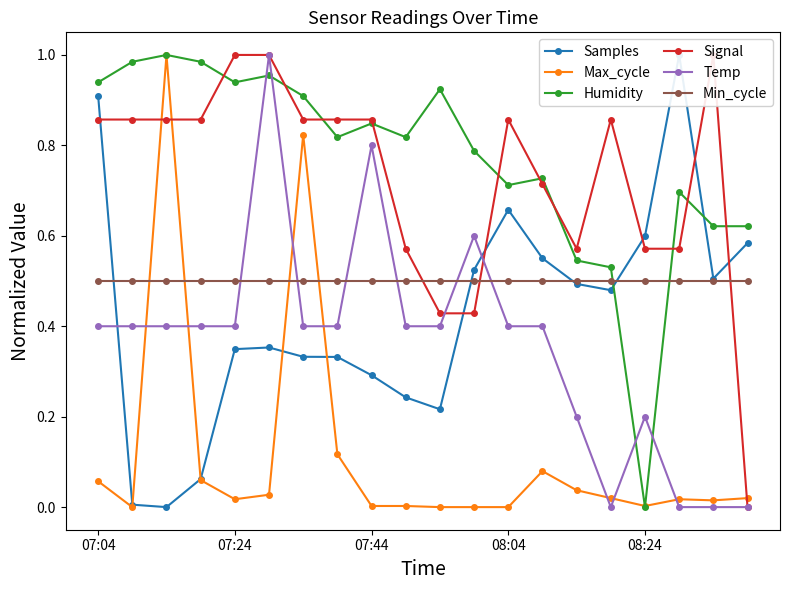

Which series has the widest spread of values?

Samples